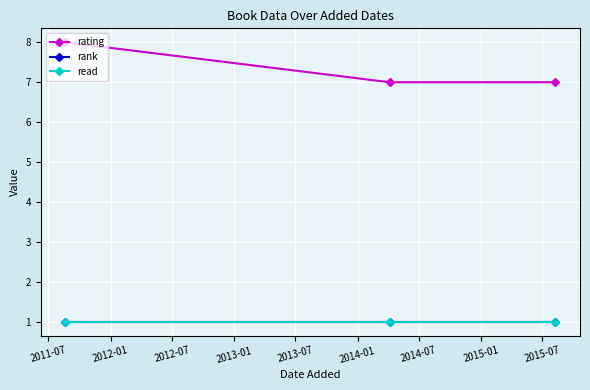

Does the chart have visible grid lines?

Yes